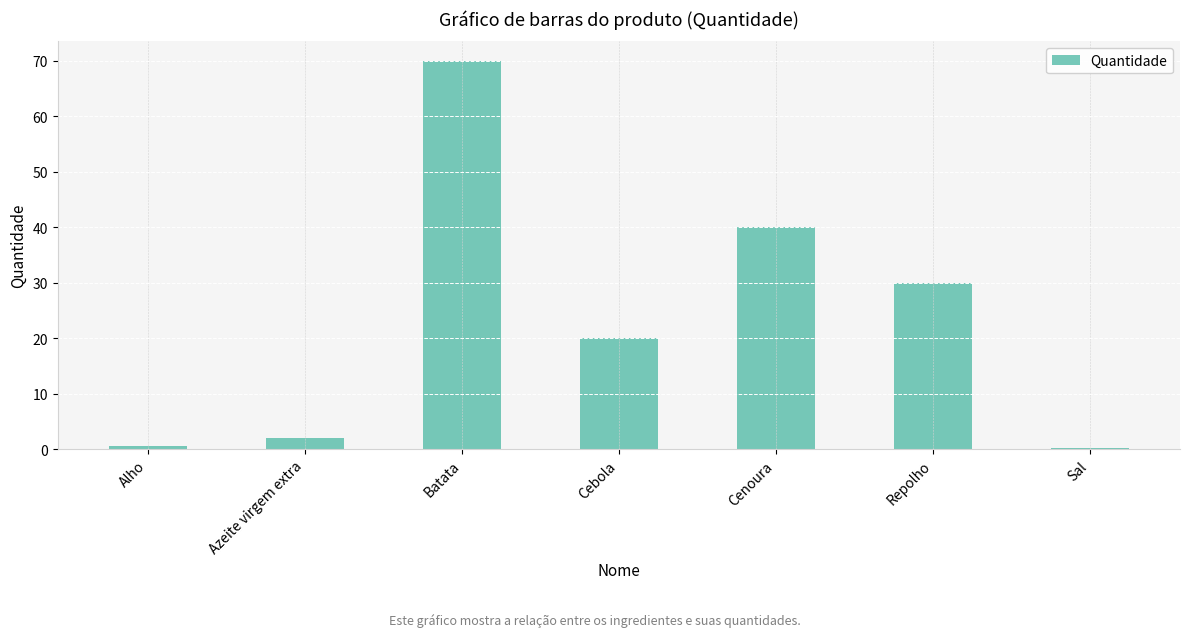

At which category does the chart reach its peak across all series?

Batata